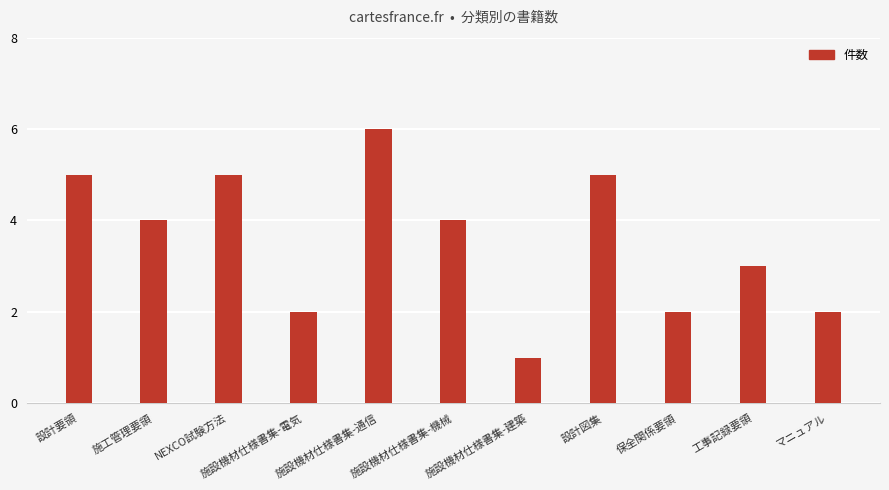

The chart shows a value of 3 at 工事記録要領. True or false?

True